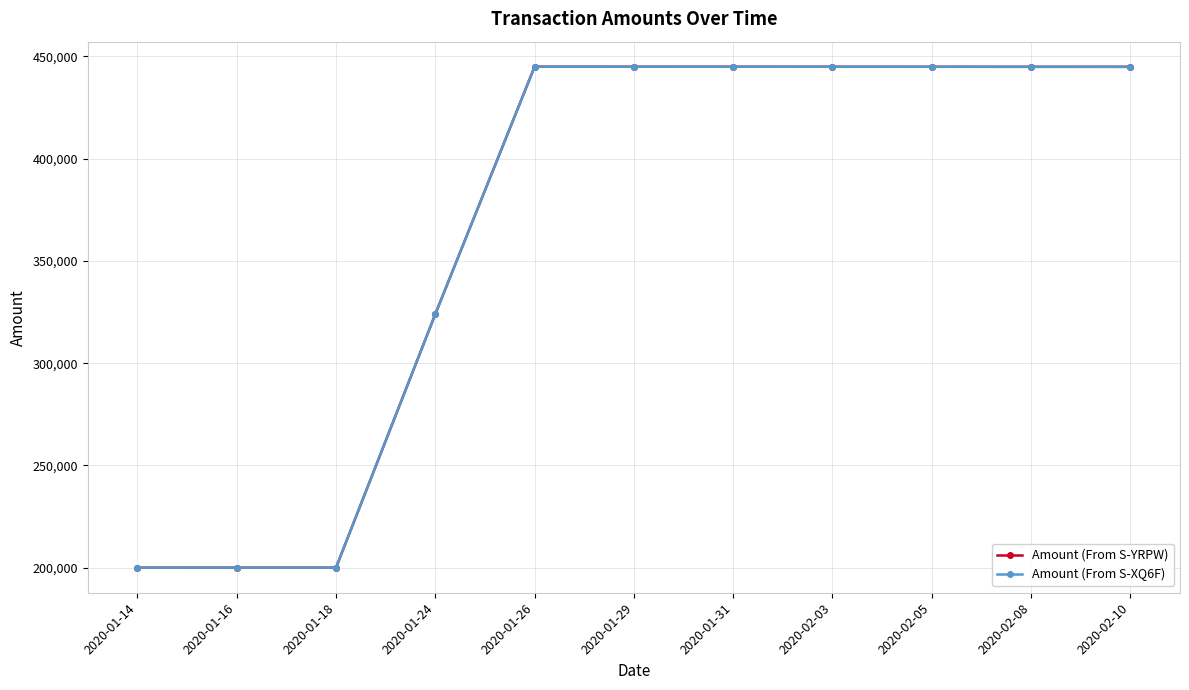

What is the label of the 10th point from the right?

2020-01-16